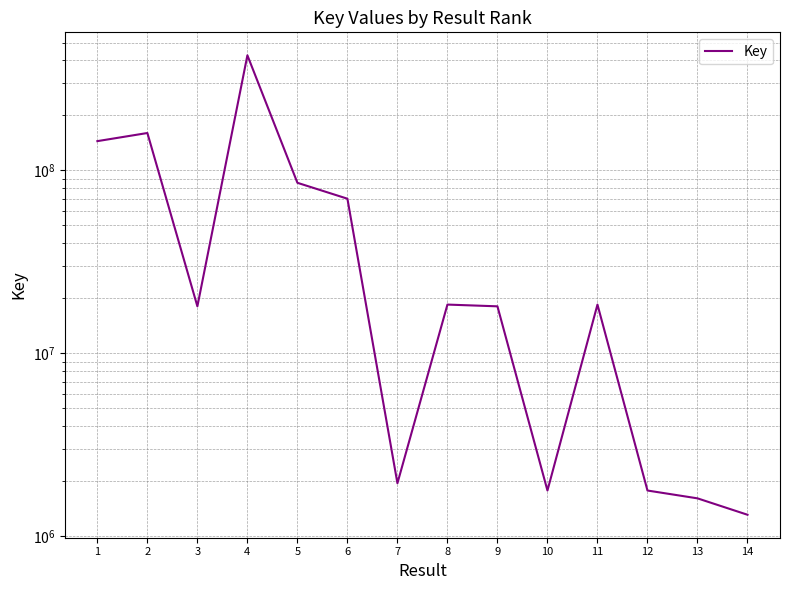

What is the change in value from 5 to 11?

-67049774